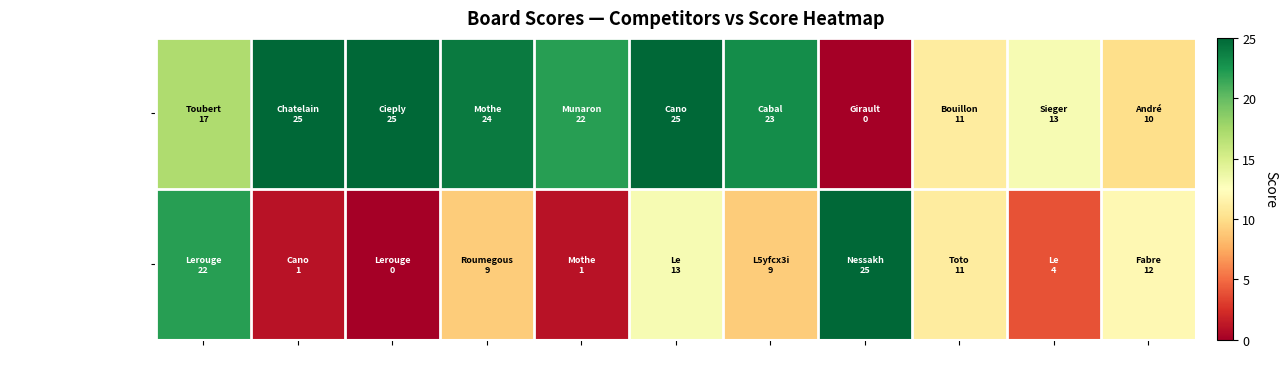

What is the total value across all series at B4?

33